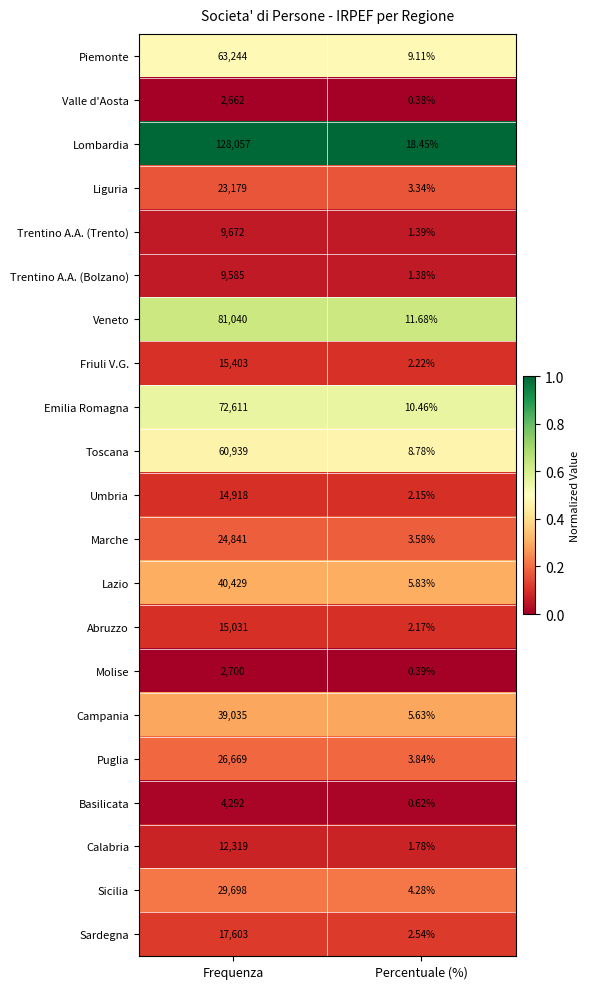

Which series has the widest spread of values?

Lombardia